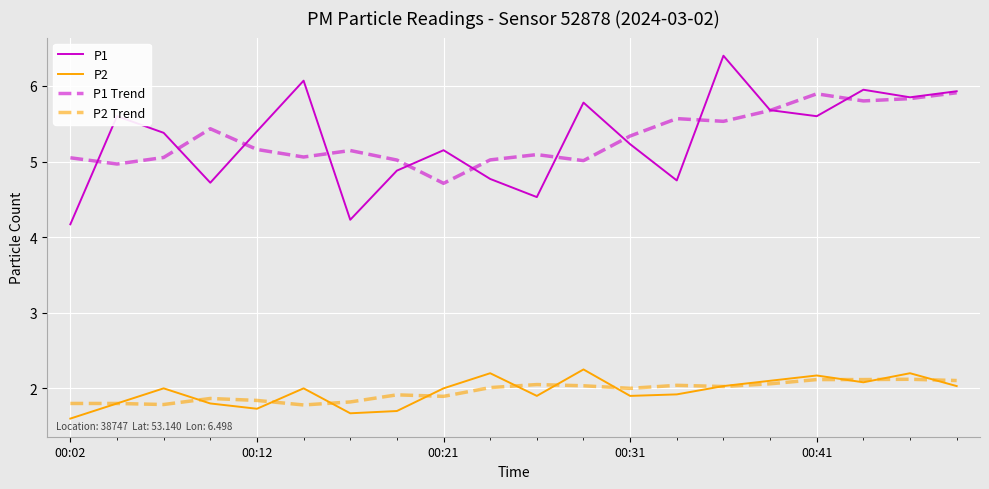

What is the greatest value displayed?

6.4